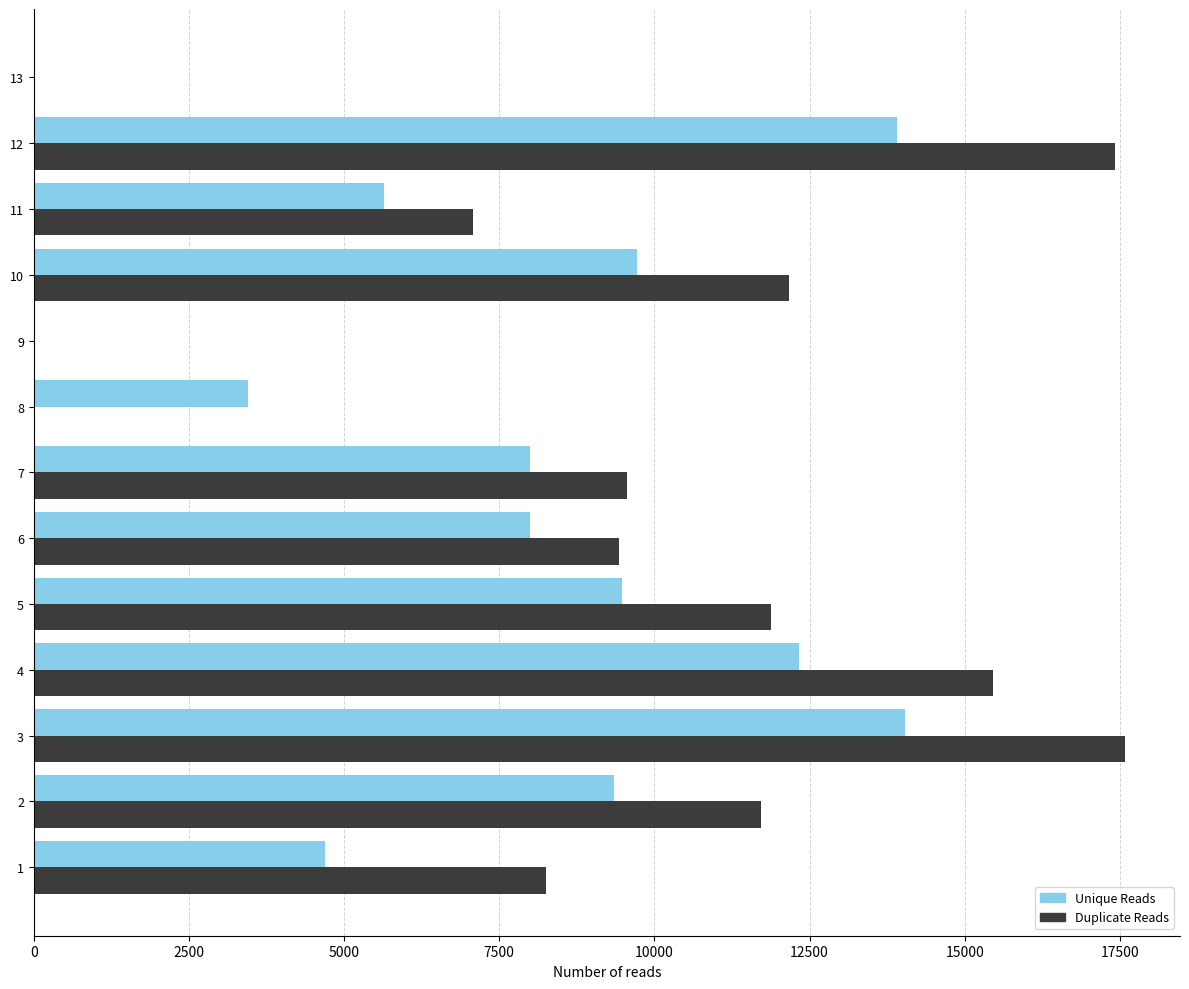

What is the sum of all Duplicate Reads values?

120547.7